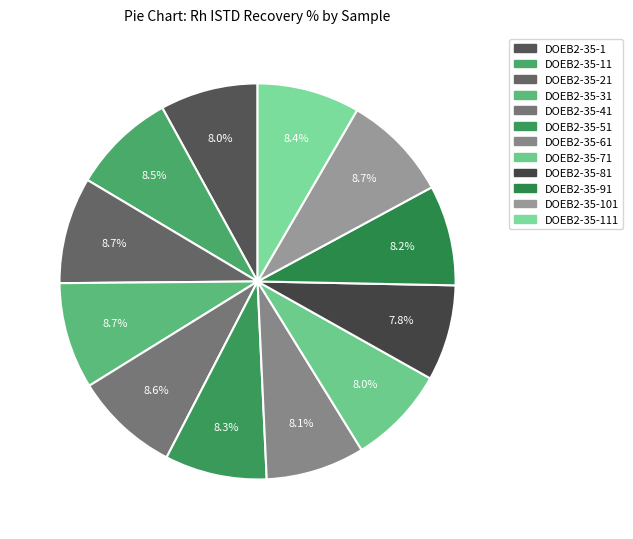

Is DOEB2-35-31 the majority of the pie?

No